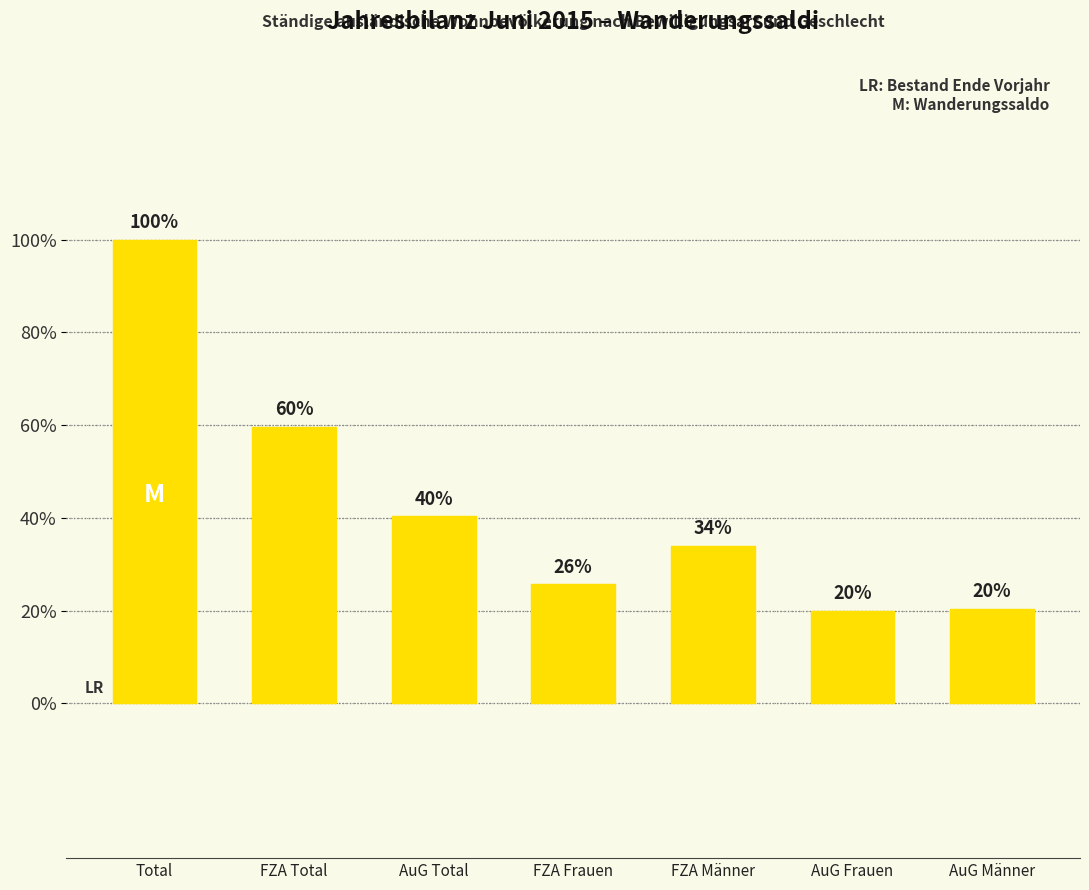

At which label does the data first exceed 102?

Total